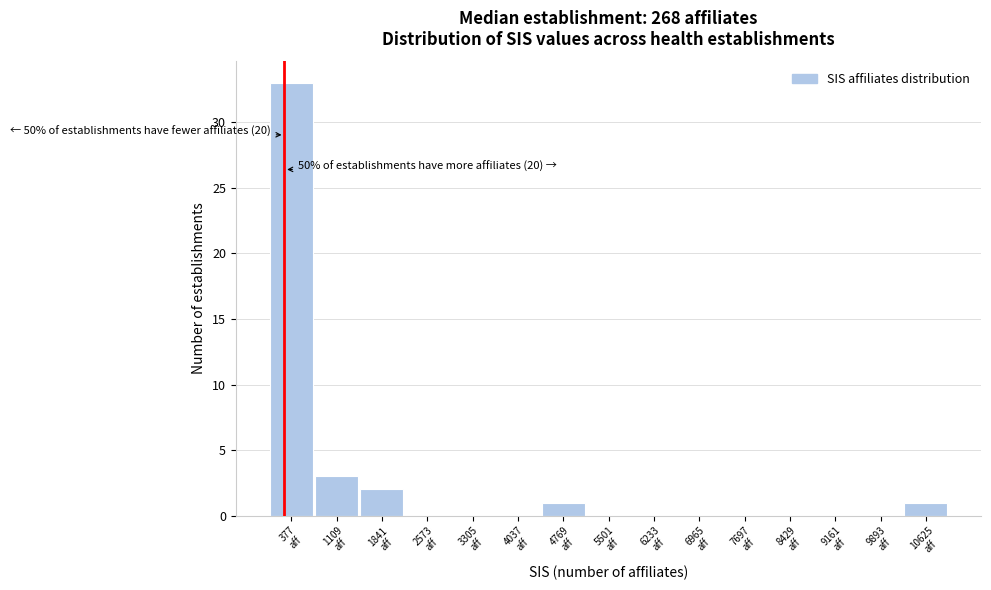

Which range on the x-axis has the tallest bar?

0 to 700